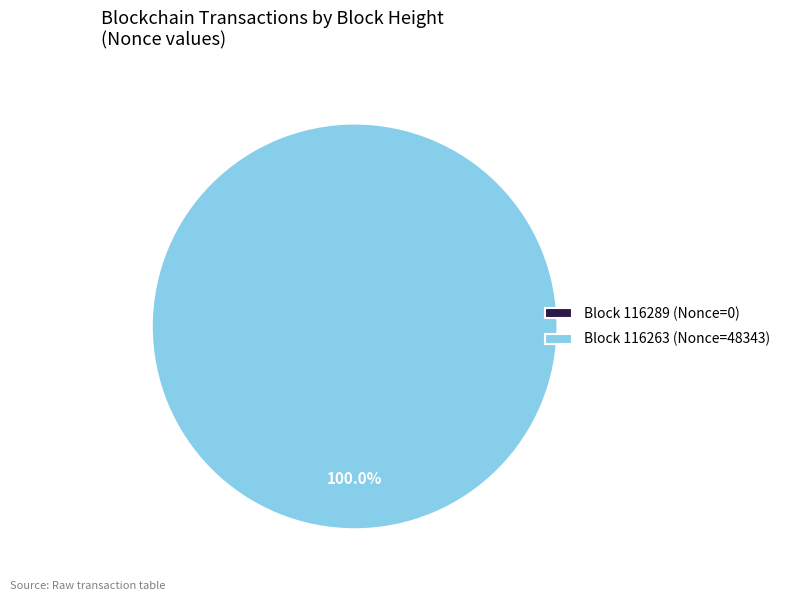

How many slices are in this pie chart?

2